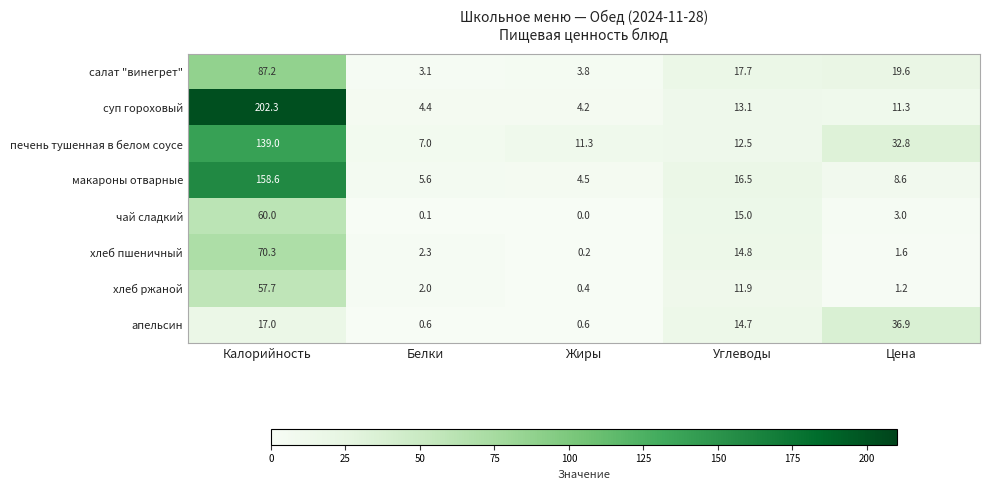

Where does the салат "винегрет" series first go above 17?

Калорийность